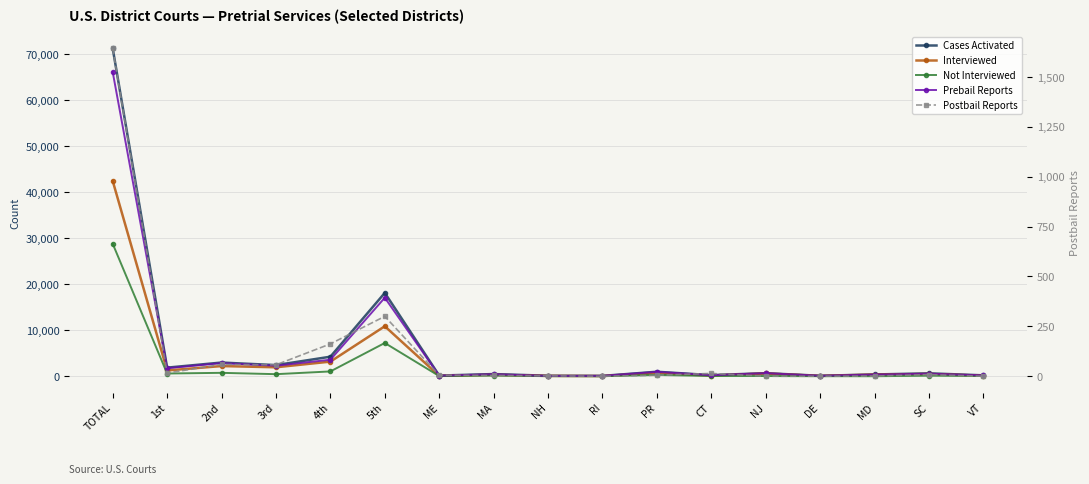

Count the number of data series in this chart.

5